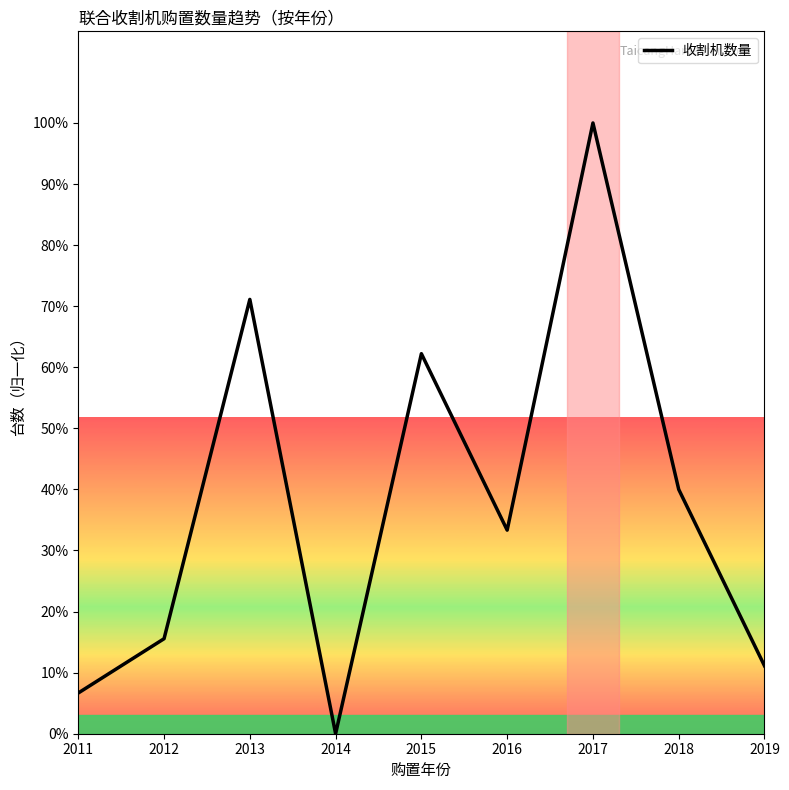

Approximately how many times larger is the value at 2016 compared to 2013?

0.5